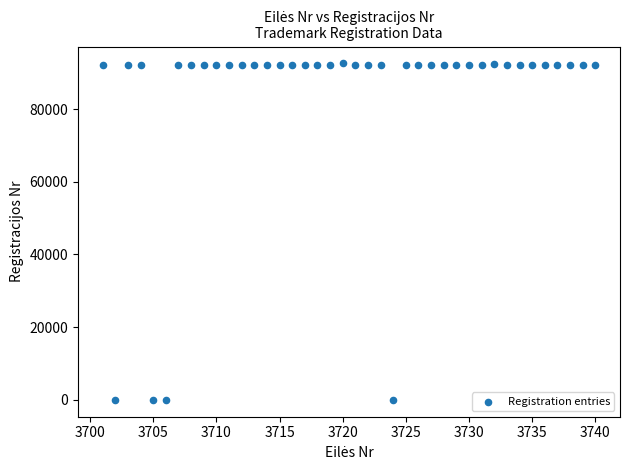

What is the range of X values (max minus min)?

39